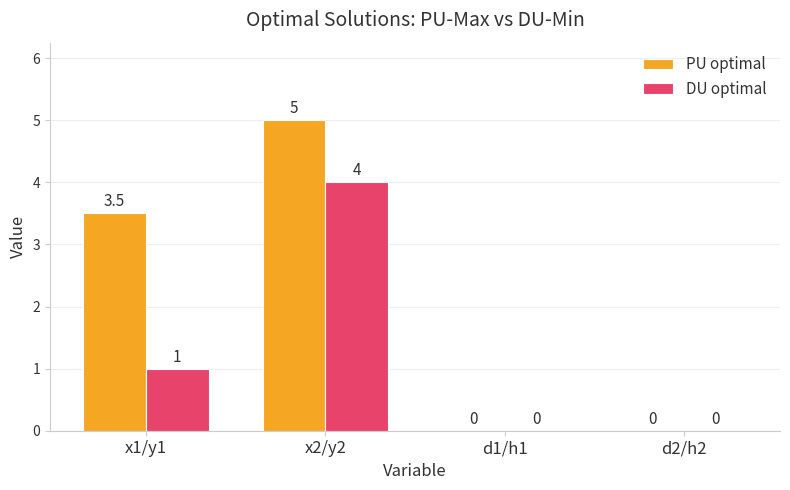

Are the bars horizontal?

No